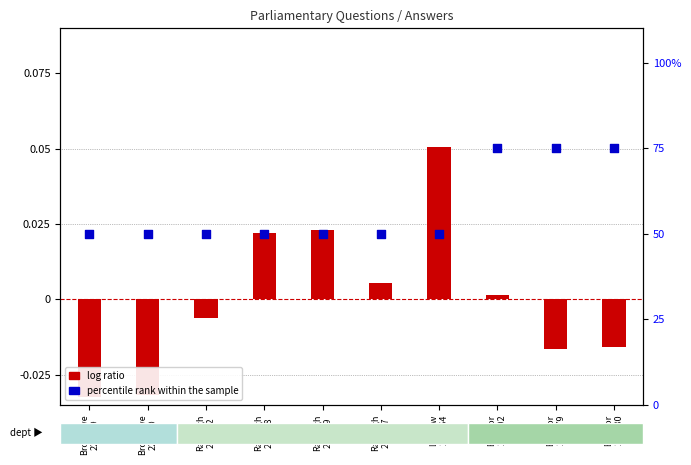

Which series reaches the minimum Y coordinate?

log ratio